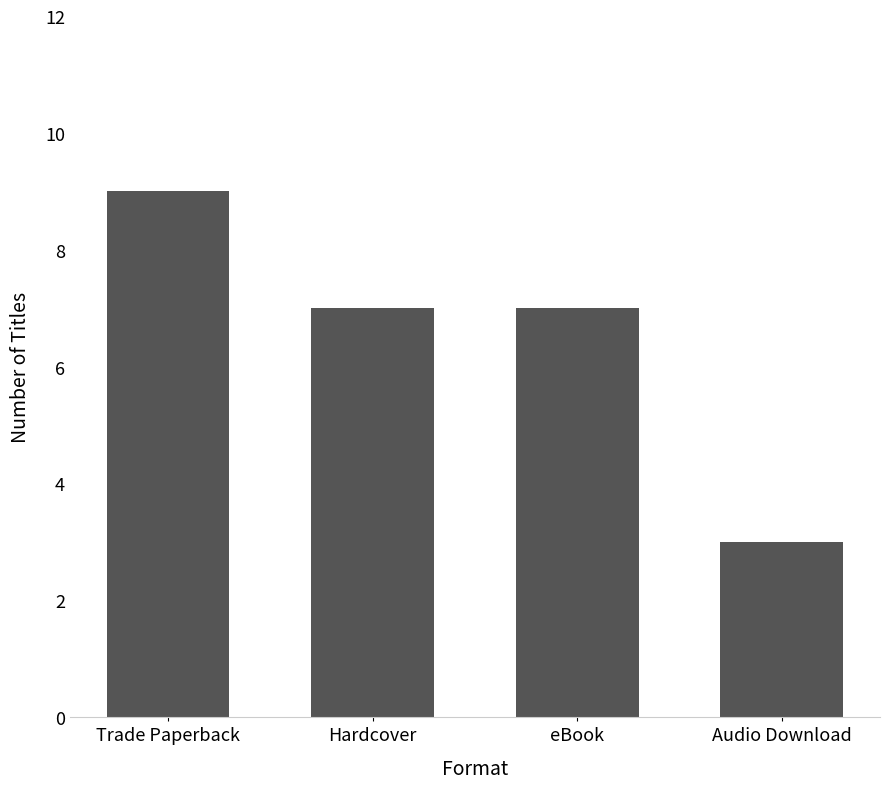

Between Trade Paperback and Audio Download, which is larger?

Trade Paperback